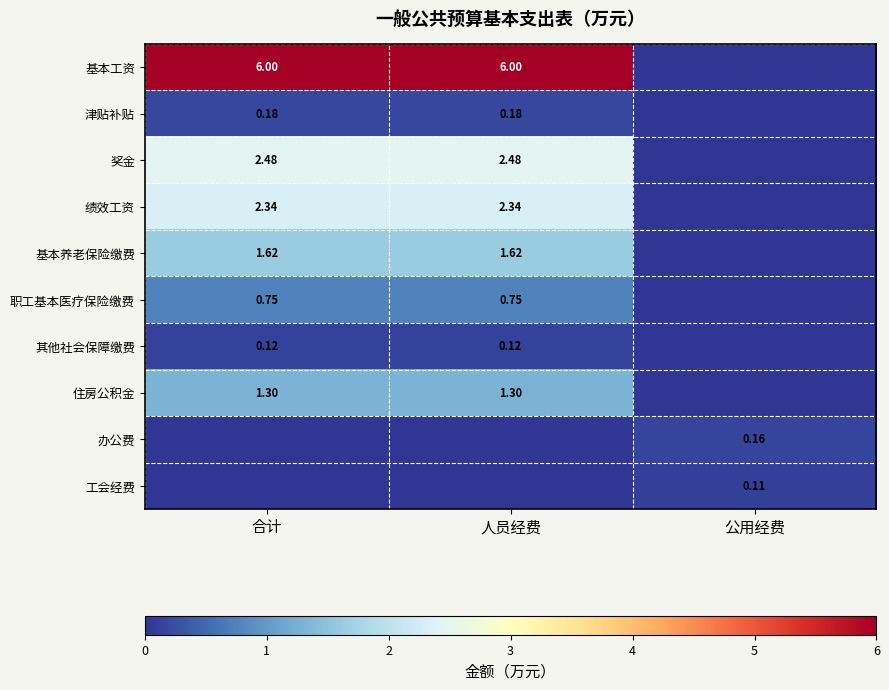

Is the value of 职工基本医疗保险缴费 at 人员经费 greater than the value of 基本养老保险缴费 at 合计?

No